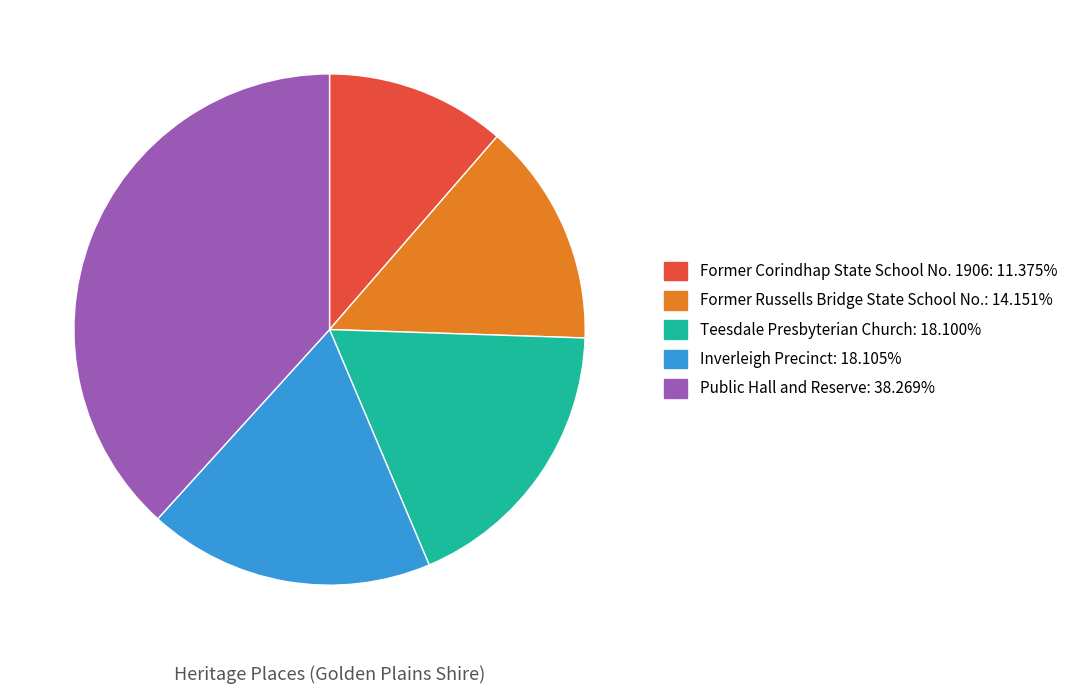

Do Public Hall and Reserve and Former Russells Bridge State School No. together represent more than half of the pie?

Yes